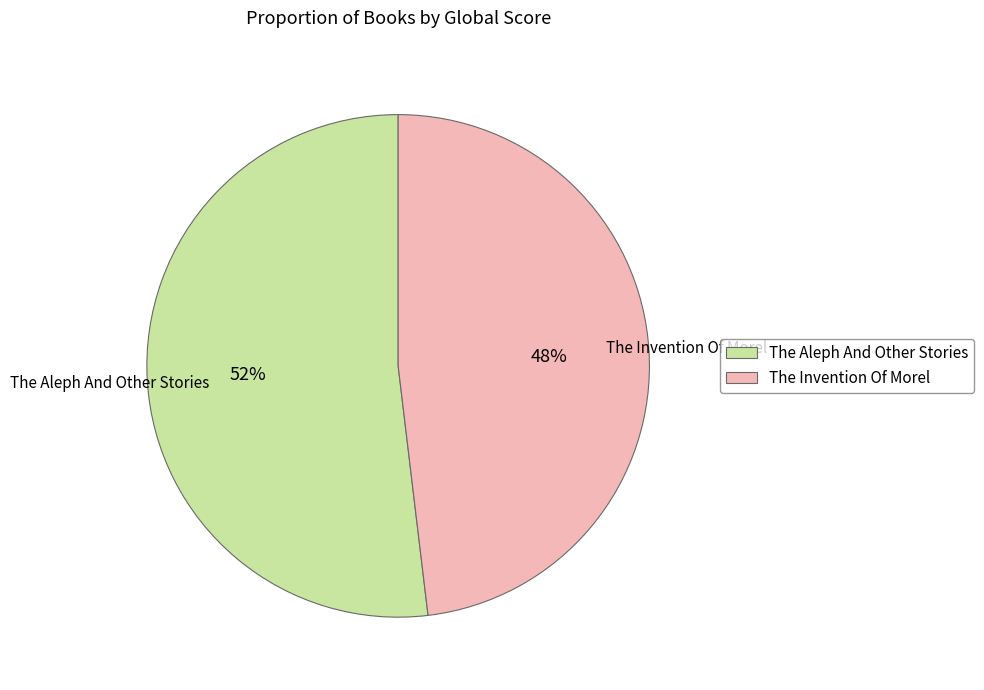

To the nearest percent, what is the average slice percentage?

50%